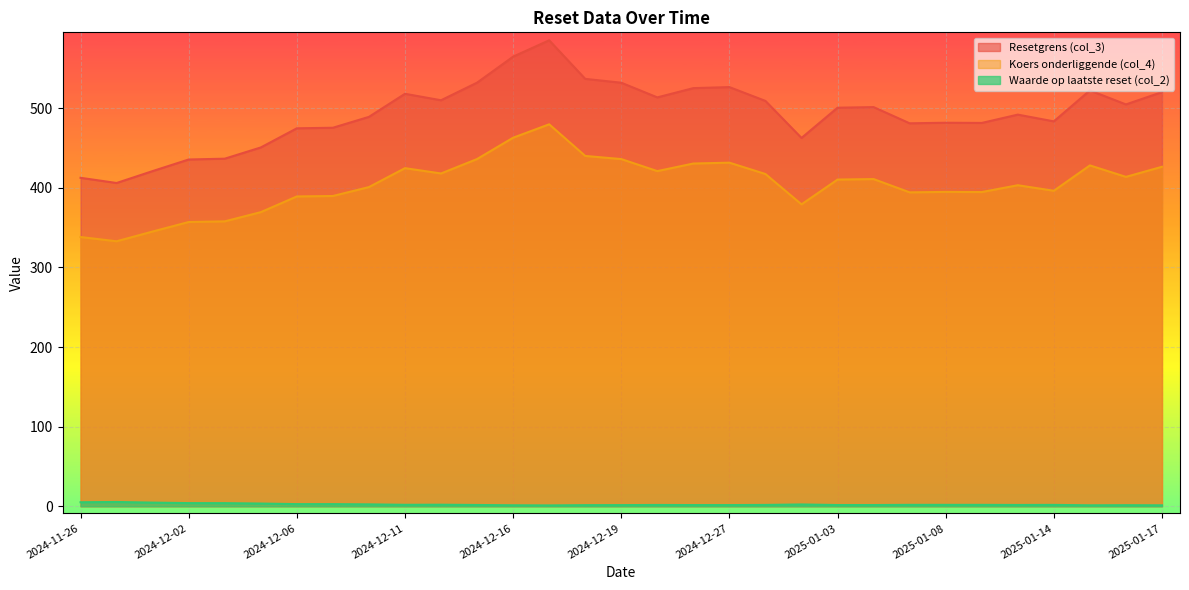

Which has a higher value, 2024-12-06 or 2024-12-20?

2024-12-20